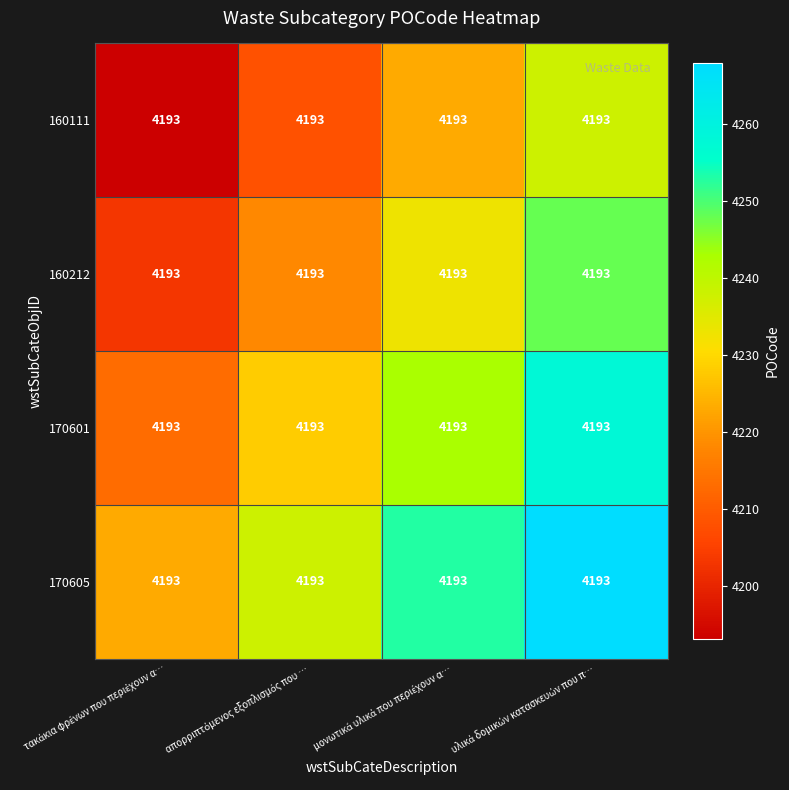

How many categories are shown in the chart?

4